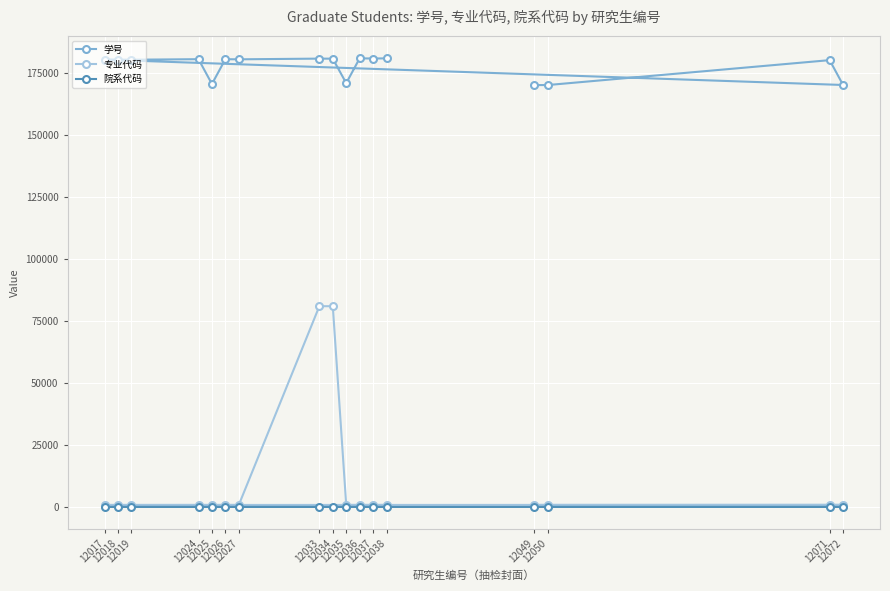

The value of 院系代码 at 12025 is 2. True or false?

False